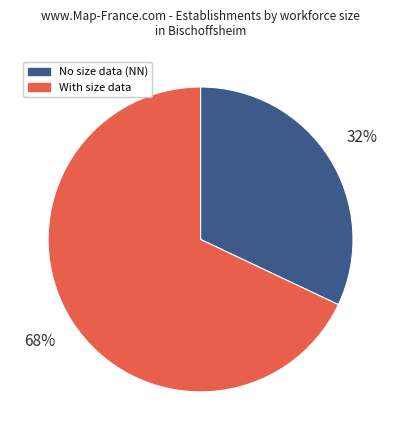

Is there any slice that represents more than half of the pie?

Yes